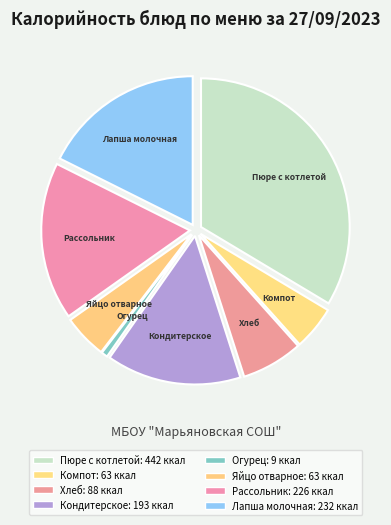

What is the ratio of the value at Лапша молочная to the value at Компот?

3.7